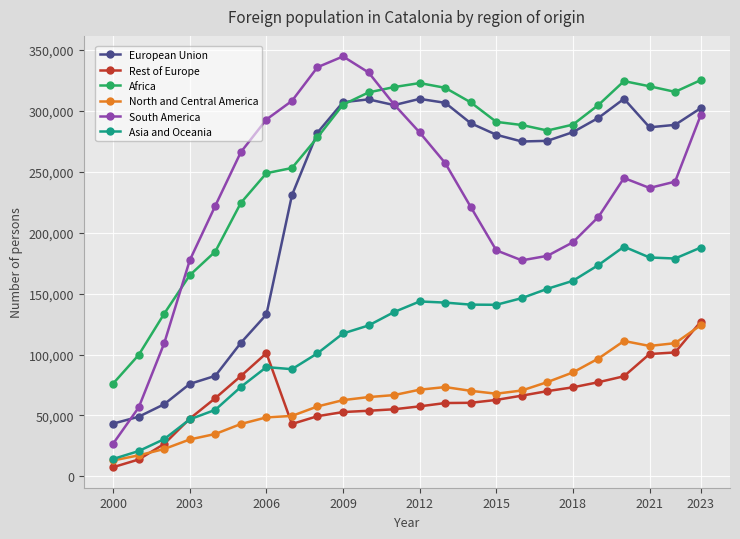

What is the value of the European Union point at the 21st from the left?

309759